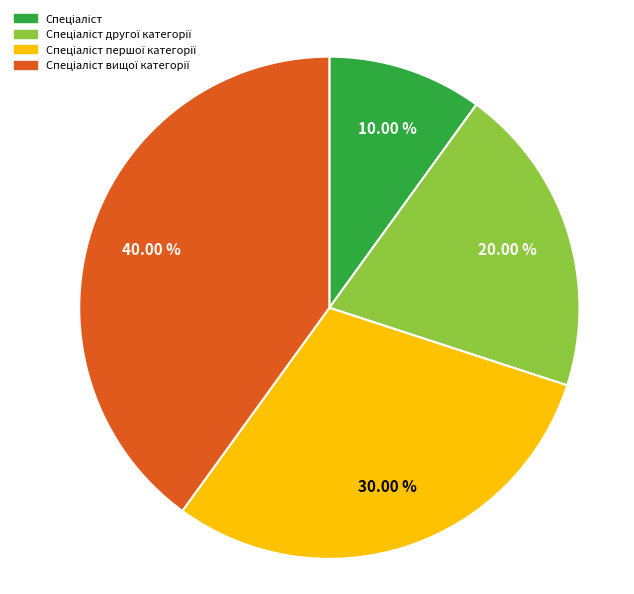

How many slices are in this pie chart?

4